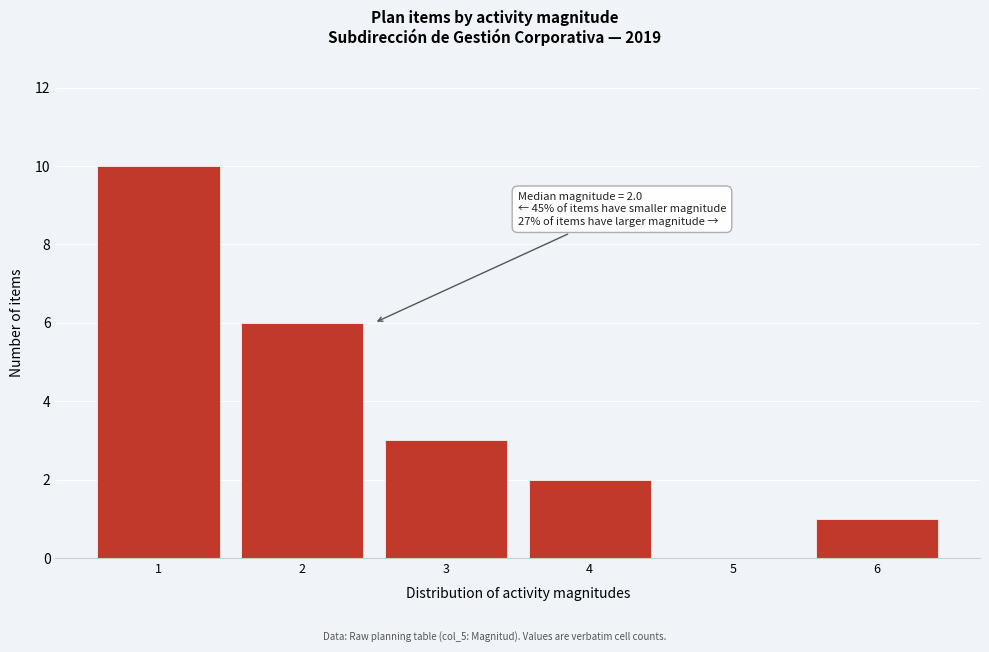

Reading left to right, what are all the values shown in this chart?

1=10	2=6	3=3	4=2	5=0	6=1